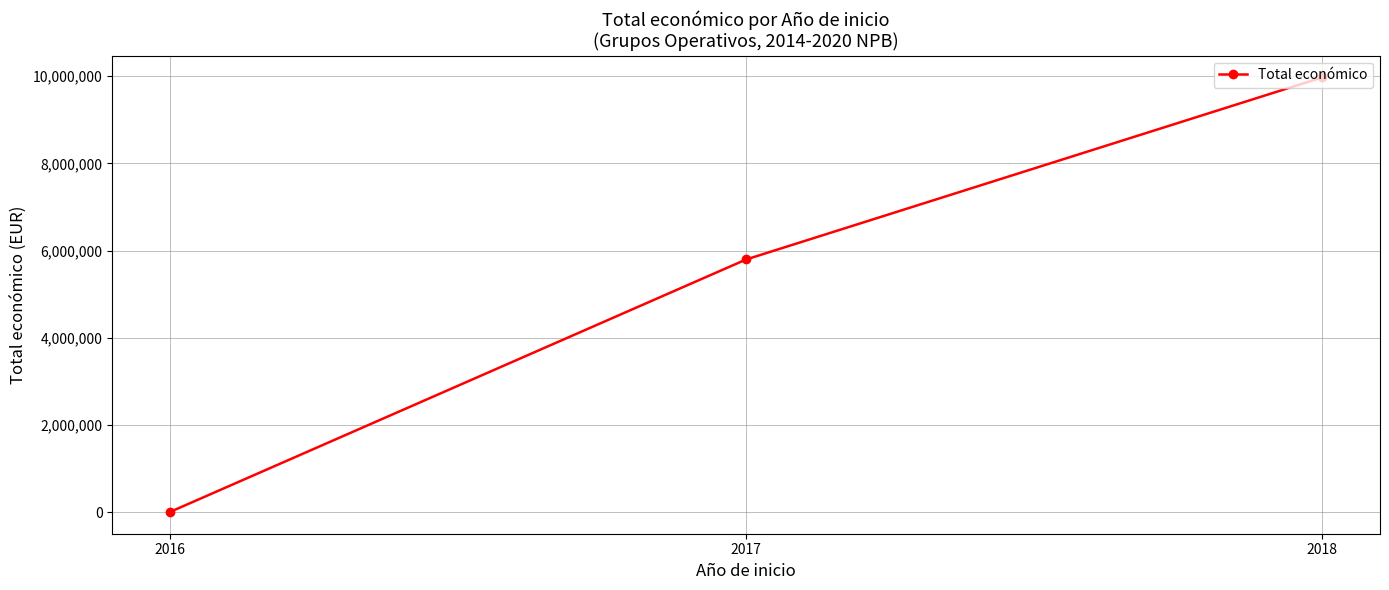

What is the change in value from 2017 to 2018?

+4175660